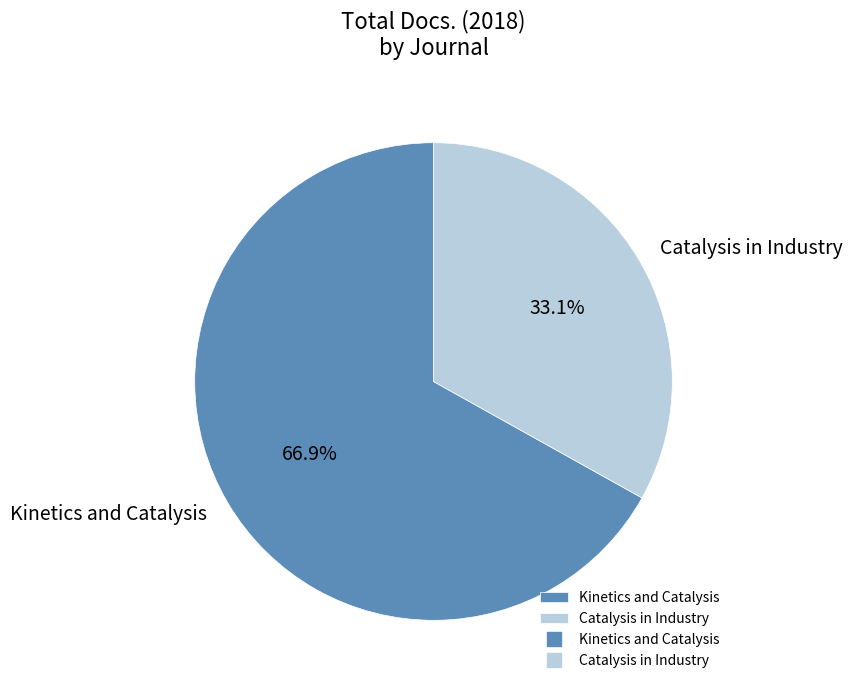

True or false: Catalysis in Industry accounts for 33% of the total.

True